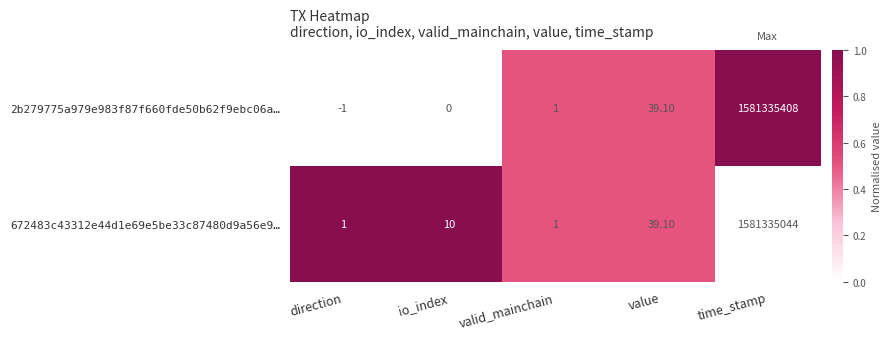

Which series has the widest spread of values?

2b279775a979e983f87f660fde50b62f9ebc06a…